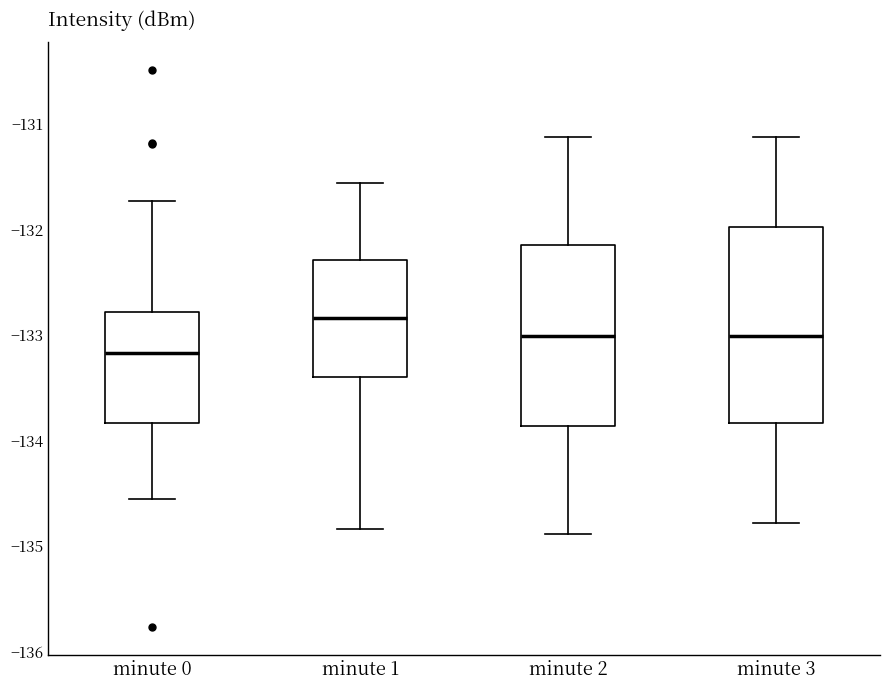

Reading left to right, transcribe this box plot: for each box, give where its median line is, the range the box spans, and where its two whiskers end, as read against the y-axis. The values are not printed on the chart, so give them approximately, as read against the axis.

minute 0: median -133.2, box -133.8 to -132.8, whiskers -134.6 to -131.7
minute 1: median -132.8, box -133.4 to -132.3, whiskers -134.8 to -131.6
minute 2: median -133.0, box -133.9 to -132.1, whiskers -134.9 to -131.1
minute 3: median -133.0, box -133.8 to -132.0, whiskers -134.8 to -131.1